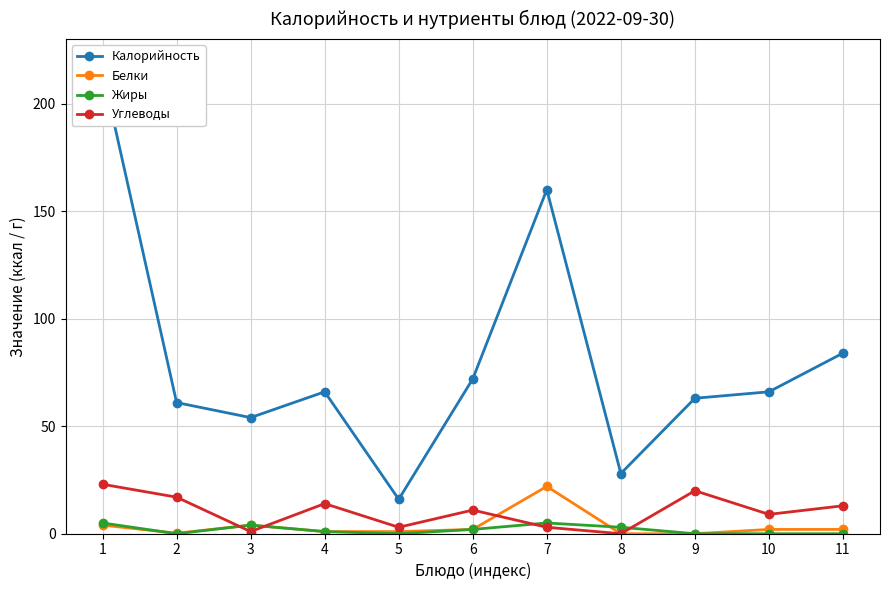

What is the value of the Калорийность point at the 9th from the left?

63.0